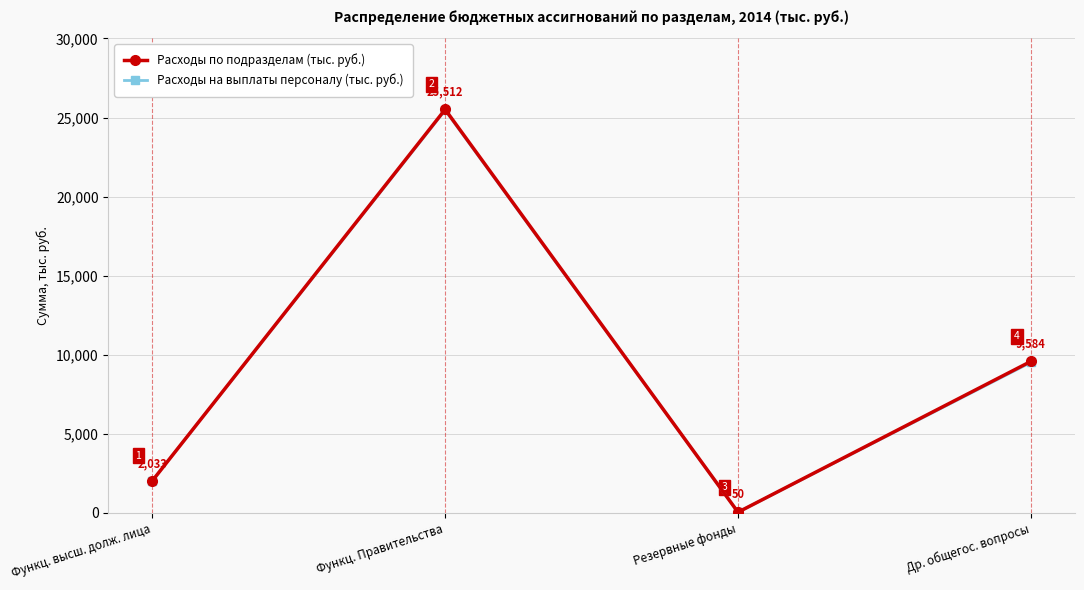

What is the approximate value of Расходы на выплаты персоналу (тыс. руб.) at Функц. Правительства?

25462.0